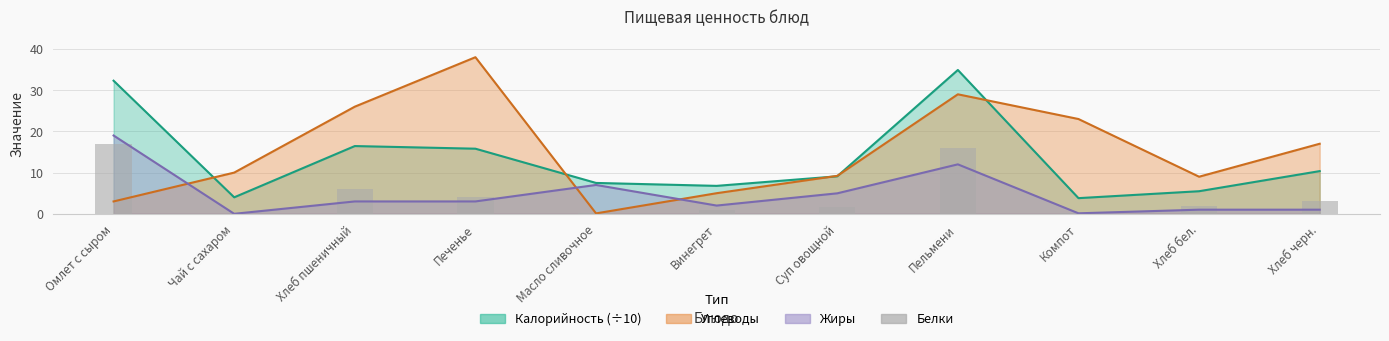

The chart shows a value of 1.0 at Печенье. True or false?

False